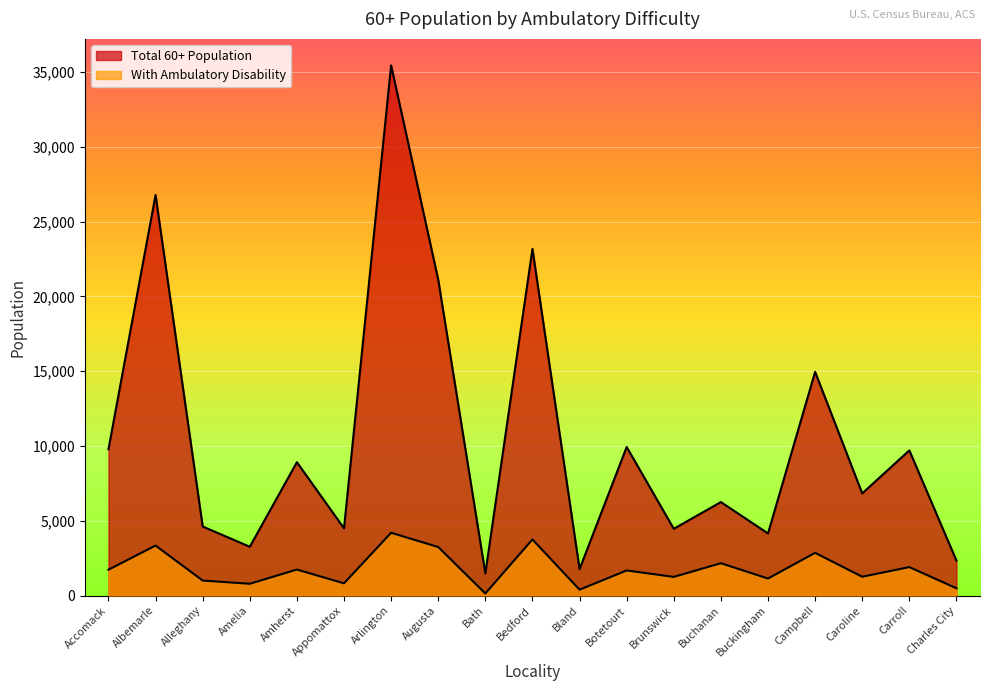

True or false: Total 60+ Population and With Ambulatory Disability intersect in this chart.

False